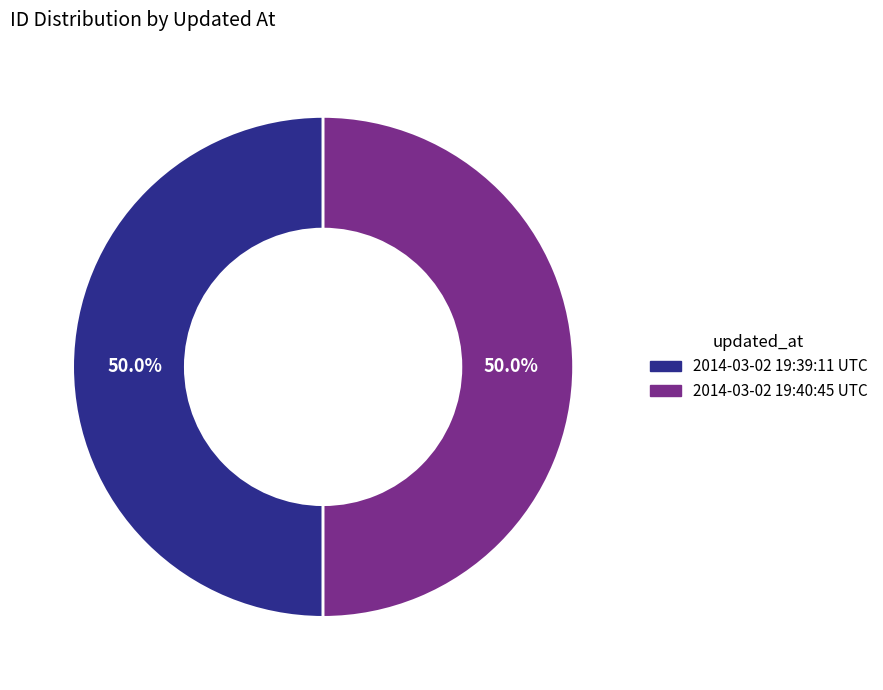

Approximately how many times larger is the value at 2014-03-02 19:40:45 UTC compared to 2014-03-02 19:39:11 UTC?

1.0